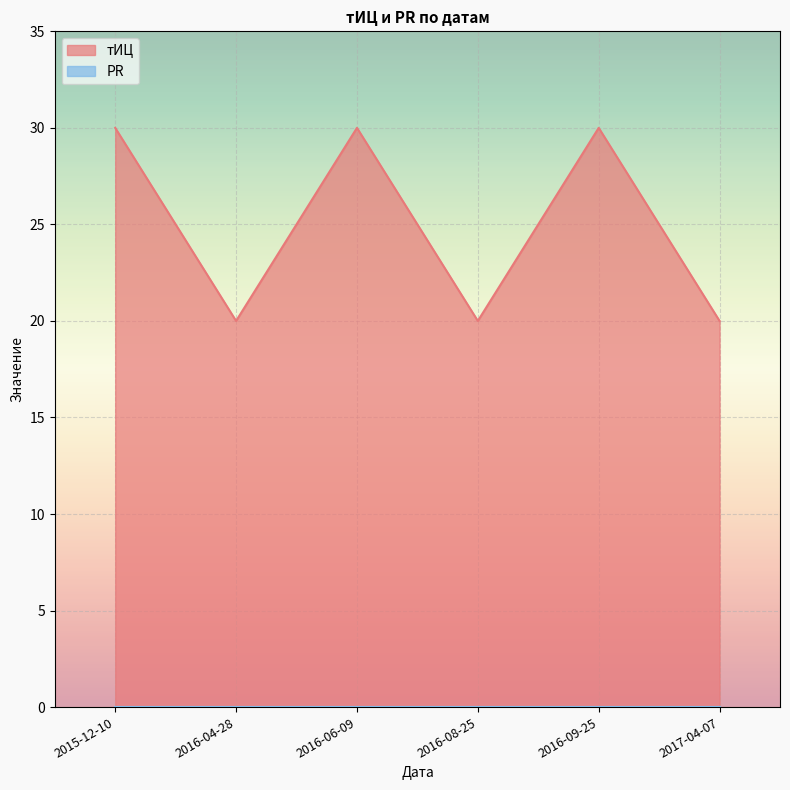

What is the change in value from 2016-09-25 to 2017-04-07?

-10